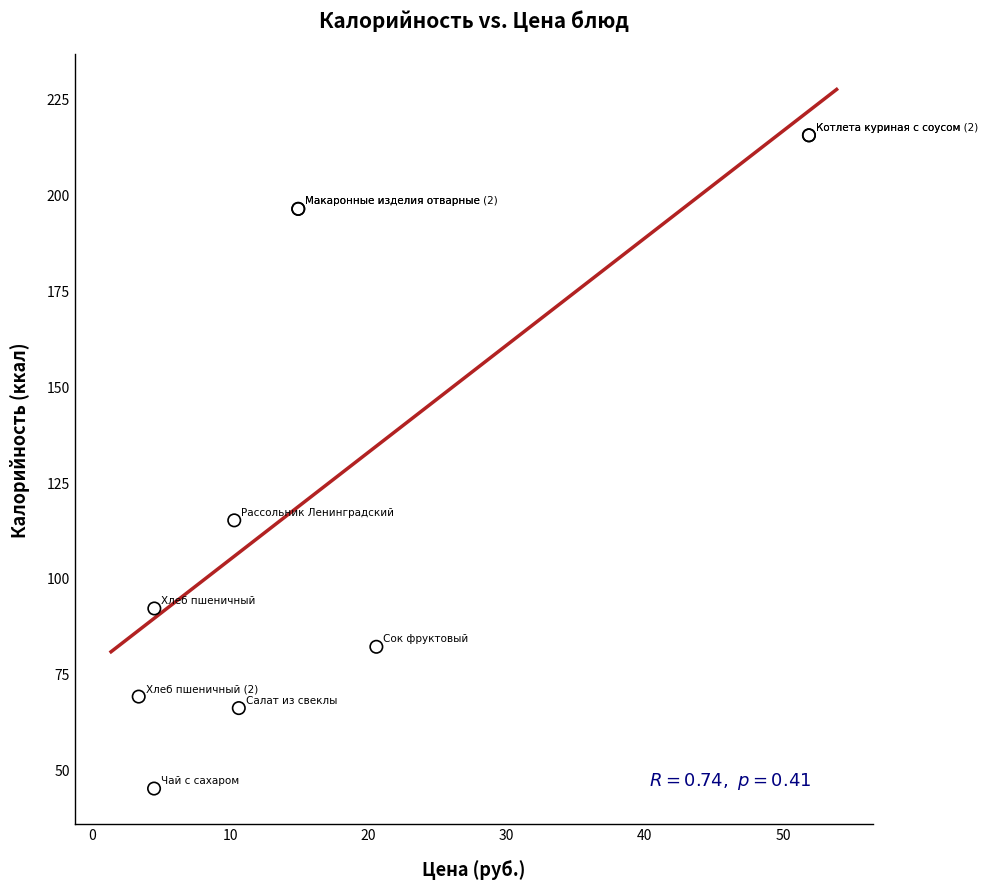

What Y value in the scatter plot is closest to 130?

115.0